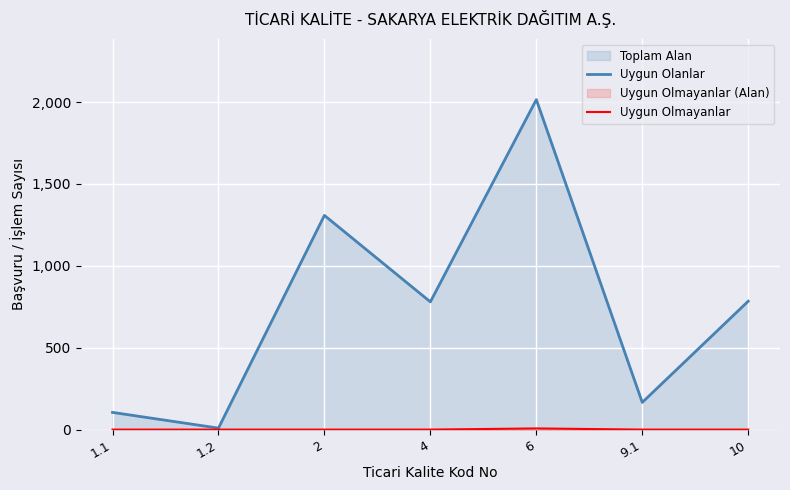

Which series has the largest total across all categories?

Uygun Olanlar